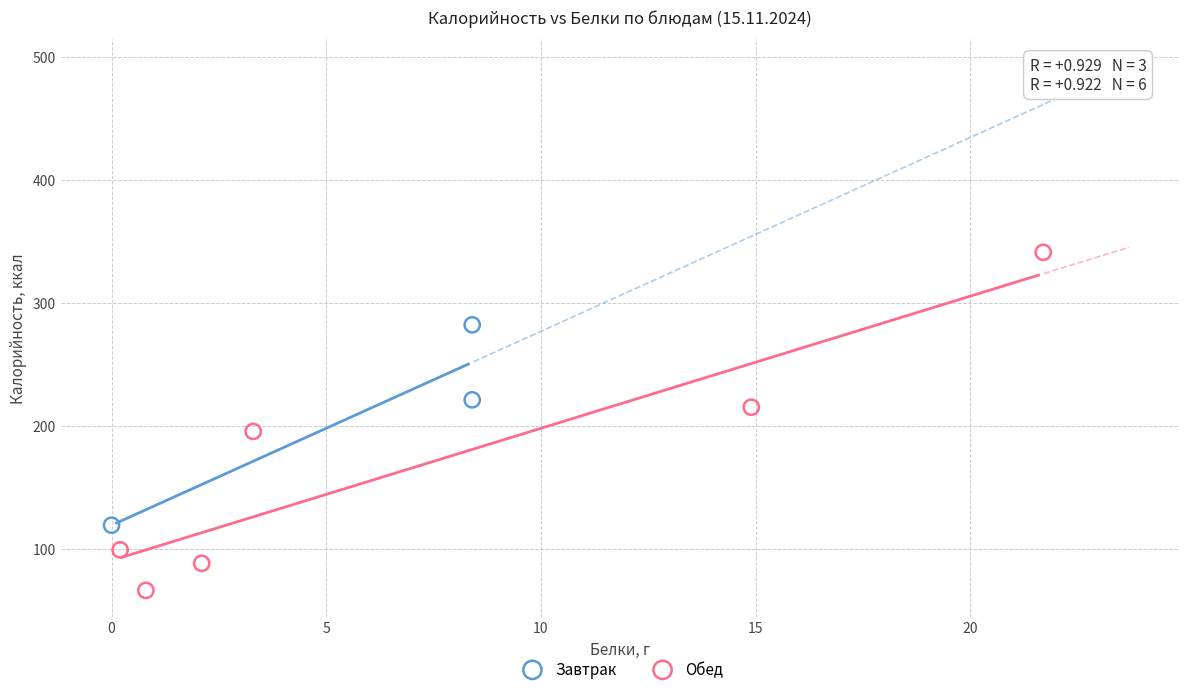

Which series reaches the minimum Y coordinate?

Обед